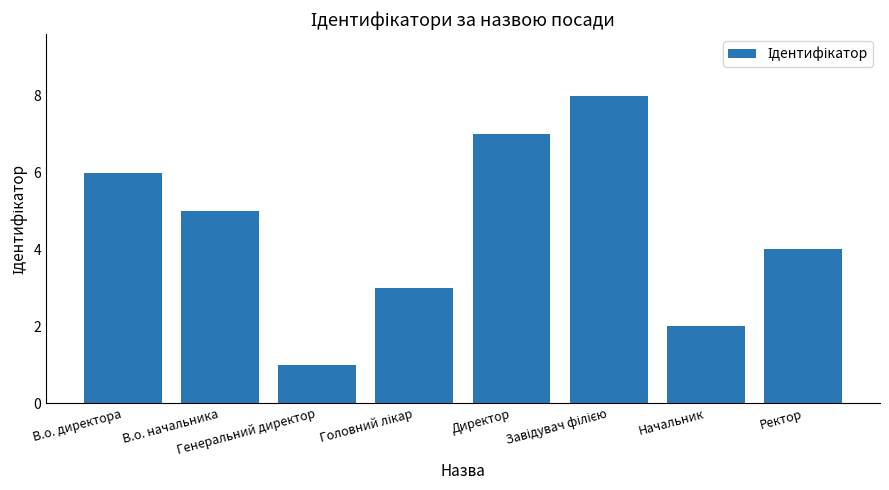

What is the label of the 7th bar from the right?

В.о. начальника